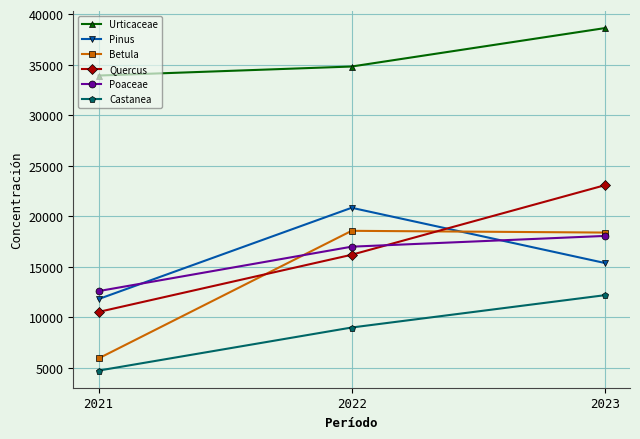

Read the Urticaceae value at 2023, to the nearest 100.

38600